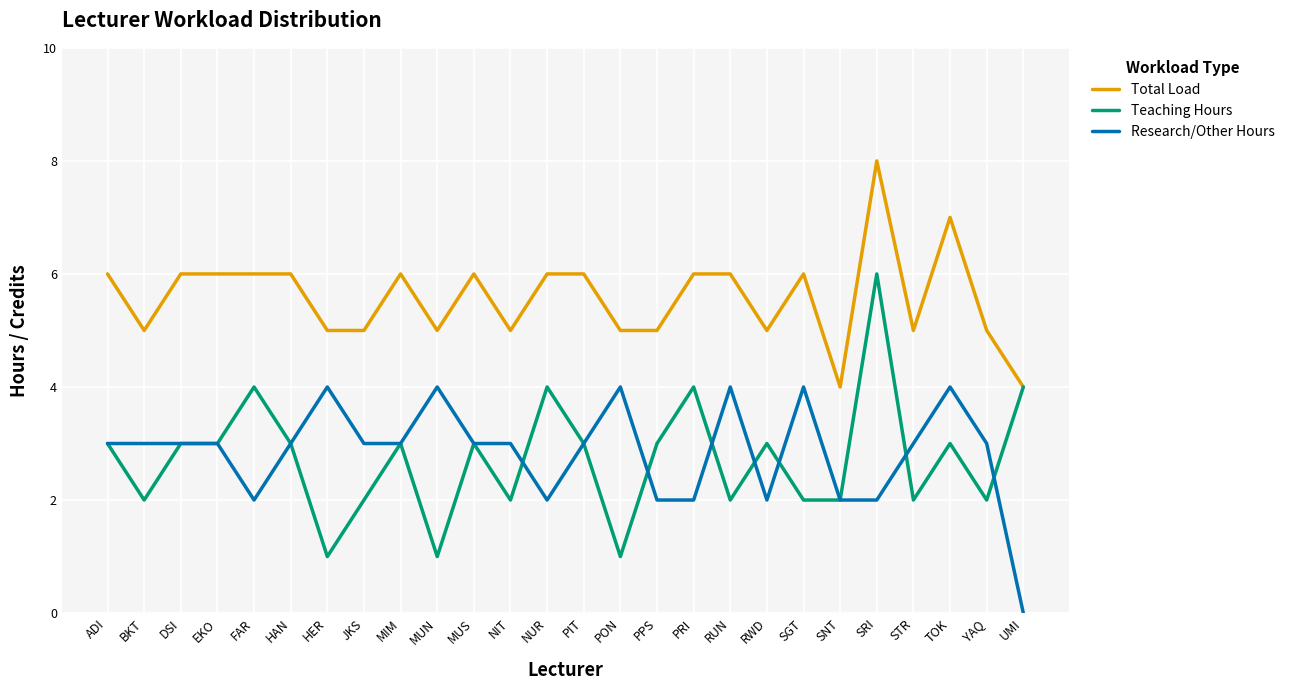

What is the highest value of the Total Load series?

8